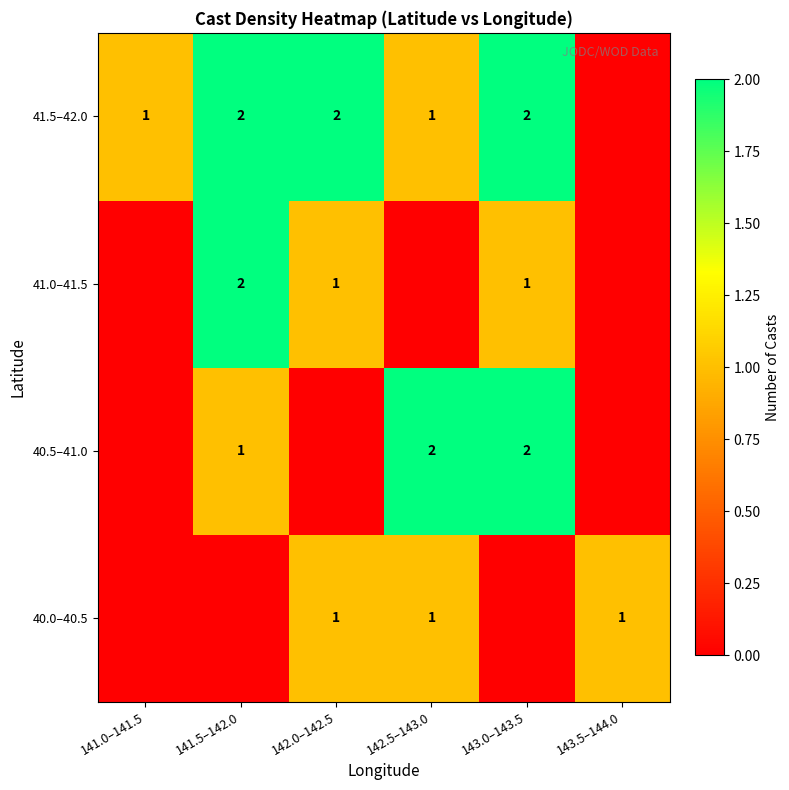

Is it true that 40.0–40.5 equals 1 at 143.5–144.0?

True